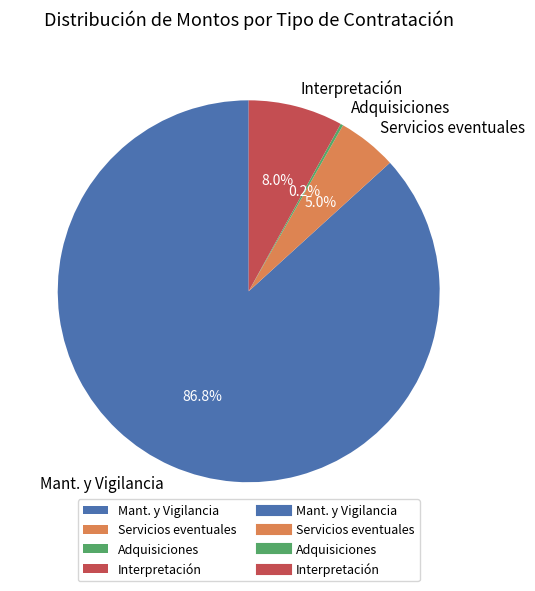

Approximately how many times larger is the value at Servicios eventuales compared to Interpretación?

0.6